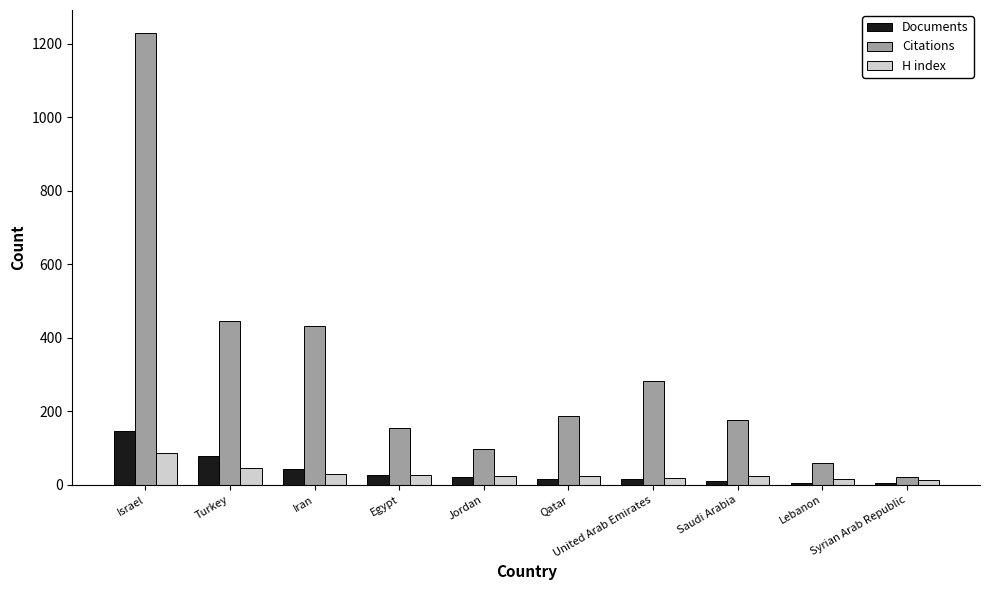

Does the chart contain stacked bars?

No